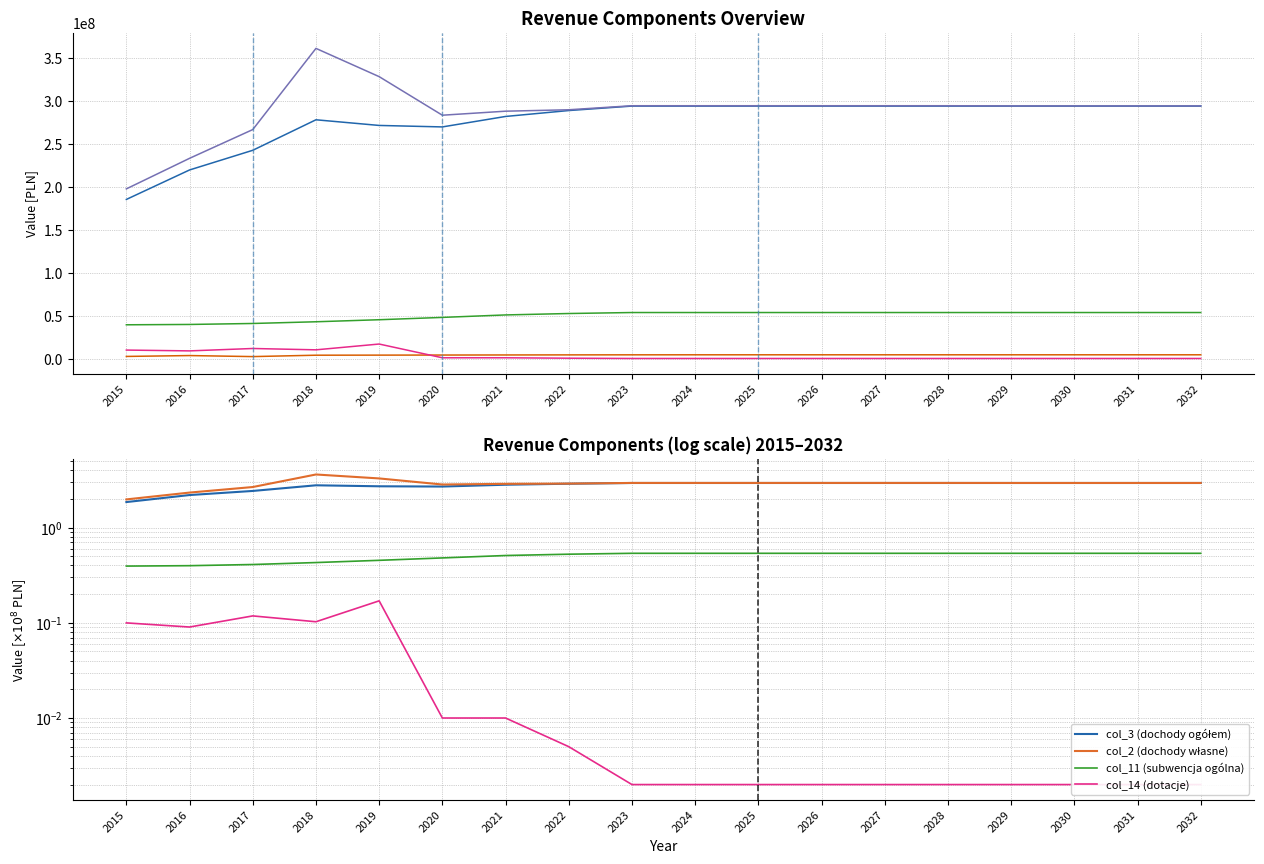

At which label does col_2 (dochody własne) first exceed 2?

2016